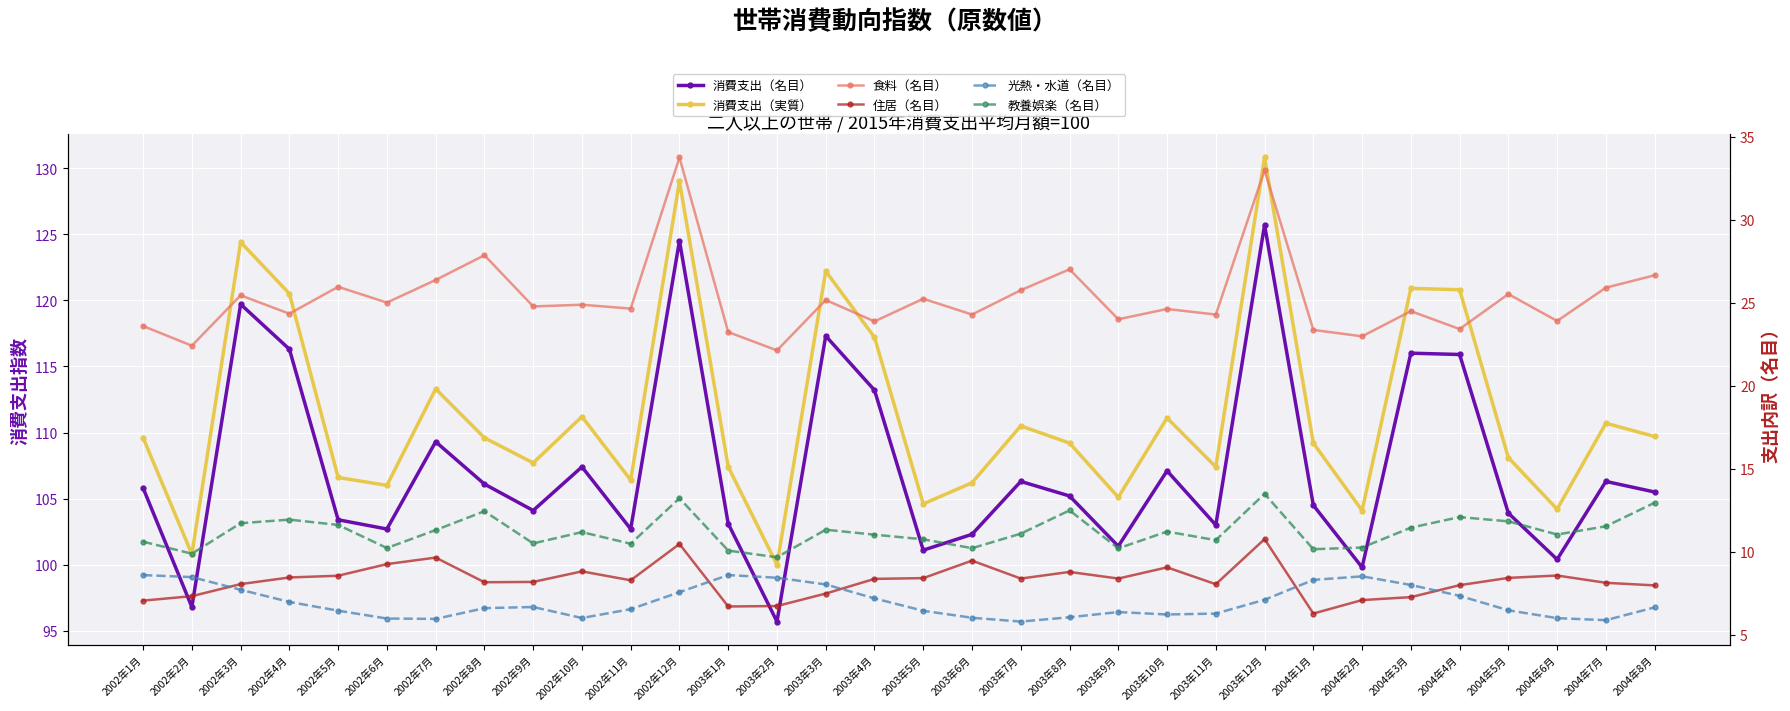

Reading right to left, transcribe all the data shown in this chart.

消費支出（名目）: 2004年8月=105.5	2004年7月=106.3	2004年6月=100.4	2004年5月=103.9	2004年4月=115.9	2004年3月=116.0	2004年2月=99.8	2004年1月=104.5	2003年12月=125.7	2003年11月=103.0	2003年10月=107.1	2003年9月=101.4	2003年8月=105.2	2003年7月=106.3	2003年6月=102.3	2003年5月=101.1	2003年4月=113.2	2003年3月=117.3	2003年2月=95.7	2003年1月=103.1	2002年12月=124.5	2002年11月=102.7	2002年10月=107.4	2002年9月=104.1	2002年8月=106.1	2002年7月=109.3	2002年6月=102.7	2002年5月=103.4	2002年4月=116.3	2002年3月=119.7	2002年2月=96.8	2002年1月=105.8
消費支出（実質）: 2004年8月=109.7	2004年7月=110.7	2004年6月=104.2	2004年5月=108.1	2004年4月=120.8	2004年3月=120.9	2004年2月=104.1	2004年1月=109.2	2003年12月=130.8	2003年11月=107.4	2003年10月=111.1	2003年9月=105.1	2003年8月=109.2	2003年7月=110.5	2003年6月=106.2	2003年5月=104.6	2003年4月=117.2	2003年3月=122.2	2003年2月=100.0	2003年1月=107.4	2002年12月=129.0	2002年11月=106.4	2002年10月=111.2	2002年9月=107.7	2002年8月=109.6	2002年7月=113.3	2002年6月=106.0	2002年5月=106.6	2002年4月=120.5	2002年3月=124.4	2002年2月=100.8	2002年1月=109.6
食料（名目）: 2004年8月=26.7	2004年7月=25.9	2004年6月=23.9	2004年5月=25.5	2004年4月=23.4	2004年3月=24.5	2004年2月=23.0	2004年1月=23.4	2003年12月=33.0	2003年11月=24.3	2003年10月=24.6	2003年9月=24.0	2003年8月=27.0	2003年7月=25.8	2003年6月=24.3	2003年5月=25.2	2003年4月=23.9	2003年3月=25.2	2003年2月=22.1	2003年1月=23.2	2002年12月=33.8	2002年11月=24.7	2002年10月=24.9	2002年9月=24.8	2002年8月=27.9	2002年7月=26.4	2002年6月=25.0	2002年5月=26.0	2002年4月=24.3	2002年3月=25.5	2002年2月=22.4	2002年1月=23.6
住居（名目）: 2004年8月=8.0	2004年7月=8.1	2004年6月=8.6	2004年5月=8.4	2004年4月=8.0	2004年3月=7.3	2004年2月=7.1	2004年1月=6.3	2003年12月=10.8	2003年11月=8.1	2003年10月=9.1	2003年9月=8.4	2003年8月=8.8	2003年7月=8.4	2003年6月=9.5	2003年5月=8.4	2003年4月=8.4	2003年3月=7.5	2003年2月=6.7	2003年1月=6.7	2002年12月=10.5	2002年11月=8.3	2002年10月=8.8	2002年9月=8.2	2002年8月=8.2	2002年7月=9.7	2002年6月=9.3	2002年5月=8.6	2002年4月=8.5	2002年3月=8.1	2002年2月=7.3	2002年1月=7.1
光熱・水道（名目）: 2004年8月=6.7	2004年7月=5.9	2004年6月=6.0	2004年5月=6.5	2004年4月=7.4	2004年3月=8.0	2004年2月=8.5	2004年1月=8.3	2003年12月=7.1	2003年11月=6.3	2003年10月=6.2	2003年9月=6.4	2003年8月=6.1	2003年7月=5.8	2003年6月=6.0	2003年5月=6.4	2003年4月=7.2	2003年3月=8.0	2003年2月=8.4	2003年1月=8.6	2002年12月=7.6	2002年11月=6.5	2002年10月=6.0	2002年9月=6.7	2002年8月=6.6	2002年7月=6.0	2002年6月=6.0	2002年5月=6.5	2002年4月=7.0	2002年3月=7.7	2002年2月=8.5	2002年1月=8.6
教養娯楽（名目）: 2004年8月=13.0	2004年7月=11.5	2004年6月=11.0	2004年5月=11.8	2004年4月=12.1	2004年3月=11.5	2004年2月=10.3	2004年1月=10.2	2003年12月=13.5	2003年11月=10.7	2003年10月=11.2	2003年9月=10.2	2003年8月=12.5	2003年7月=11.1	2003年6月=10.2	2003年5月=10.8	2003年4月=11.0	2003年3月=11.3	2003年2月=9.7	2003年1月=10.1	2002年12月=13.2	2002年11月=10.5	2002年10月=11.2	2002年9月=10.5	2002年8月=12.4	2002年7月=11.3	2002年6月=10.2	2002年5月=11.6	2002年4月=11.9	2002年3月=11.7	2002年2月=9.9	2002年1月=10.6